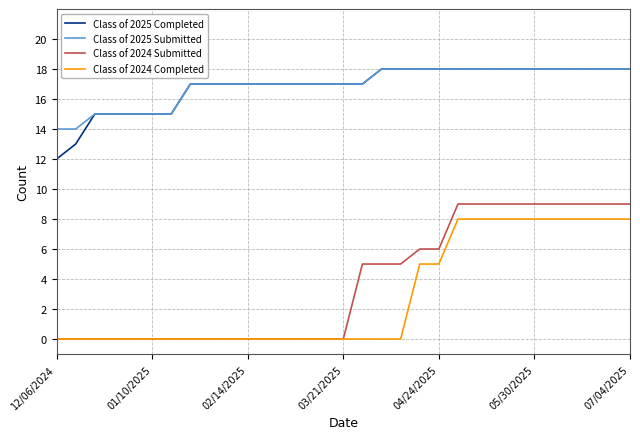

What is the maximum value for Class of 2025 Submitted?

18